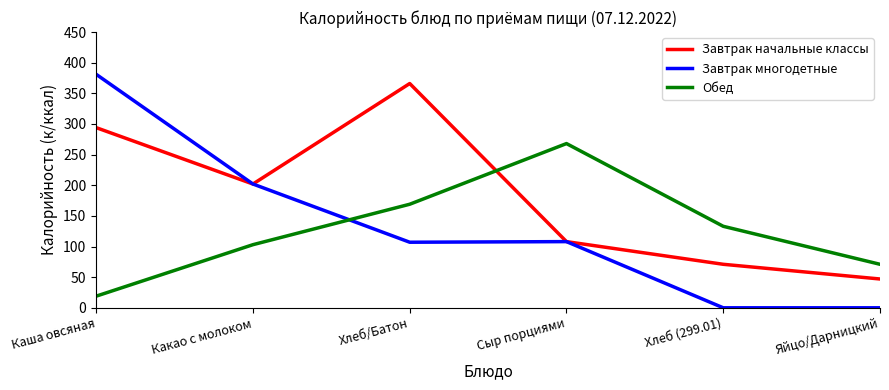

True or false: Обед and Завтрак многодетные cross at least once.

True